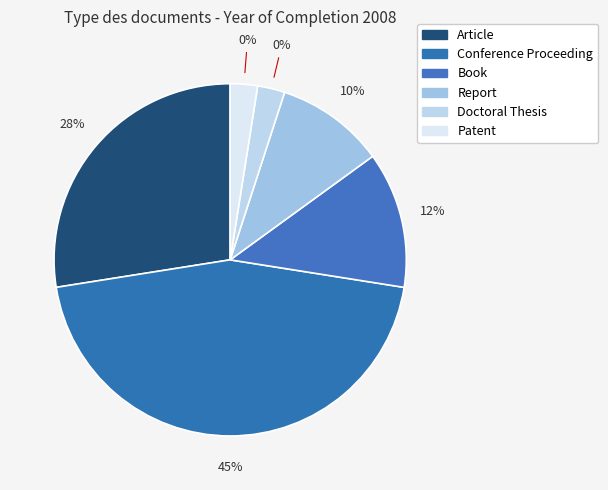

Rank the categories by value from lowest to highest.

Doctoral Thesis, Patent, Report, Book, Article, Conference Proceeding